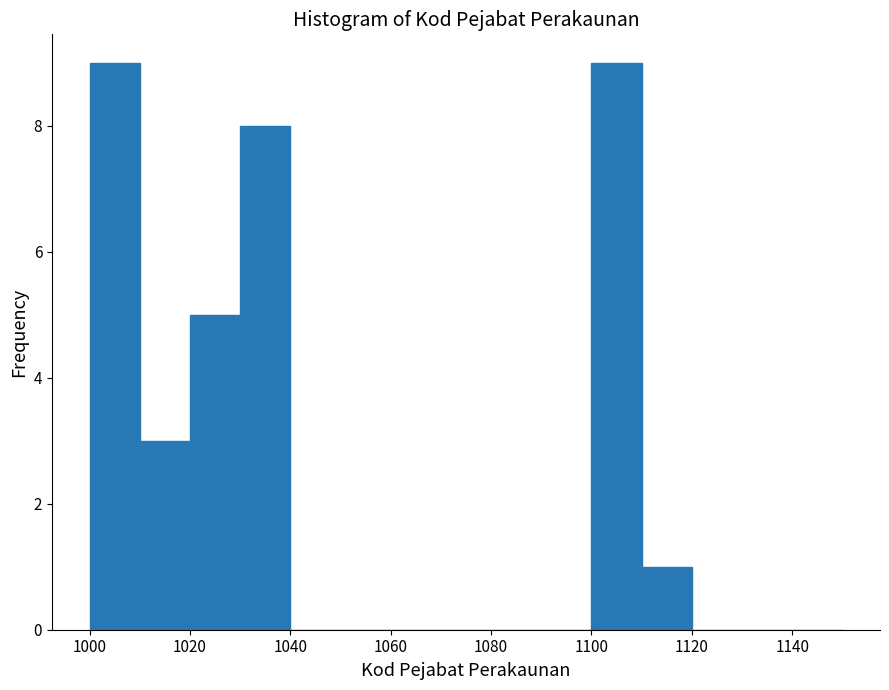

Reading left to right, transcribe this chart: for each bar, give the range it covers on the x-axis and its height. The values are not printed on the chart, so give them approximately, as read against the axis.

1000 to 1010: 9
1010 to 1020: 3
1020 to 1030: 5
1030 to 1040: 8
1040 to 1050: 0
1050 to 1060: 0
1060 to 1070: 0
1070 to 1080: 0
1080 to 1090: 0
1090 to 1100: 0
1100 to 1110: 9
1110 to 1120: 1
1120 to 1130: 0
1130 to 1140: 0
1140 to 1150: 0